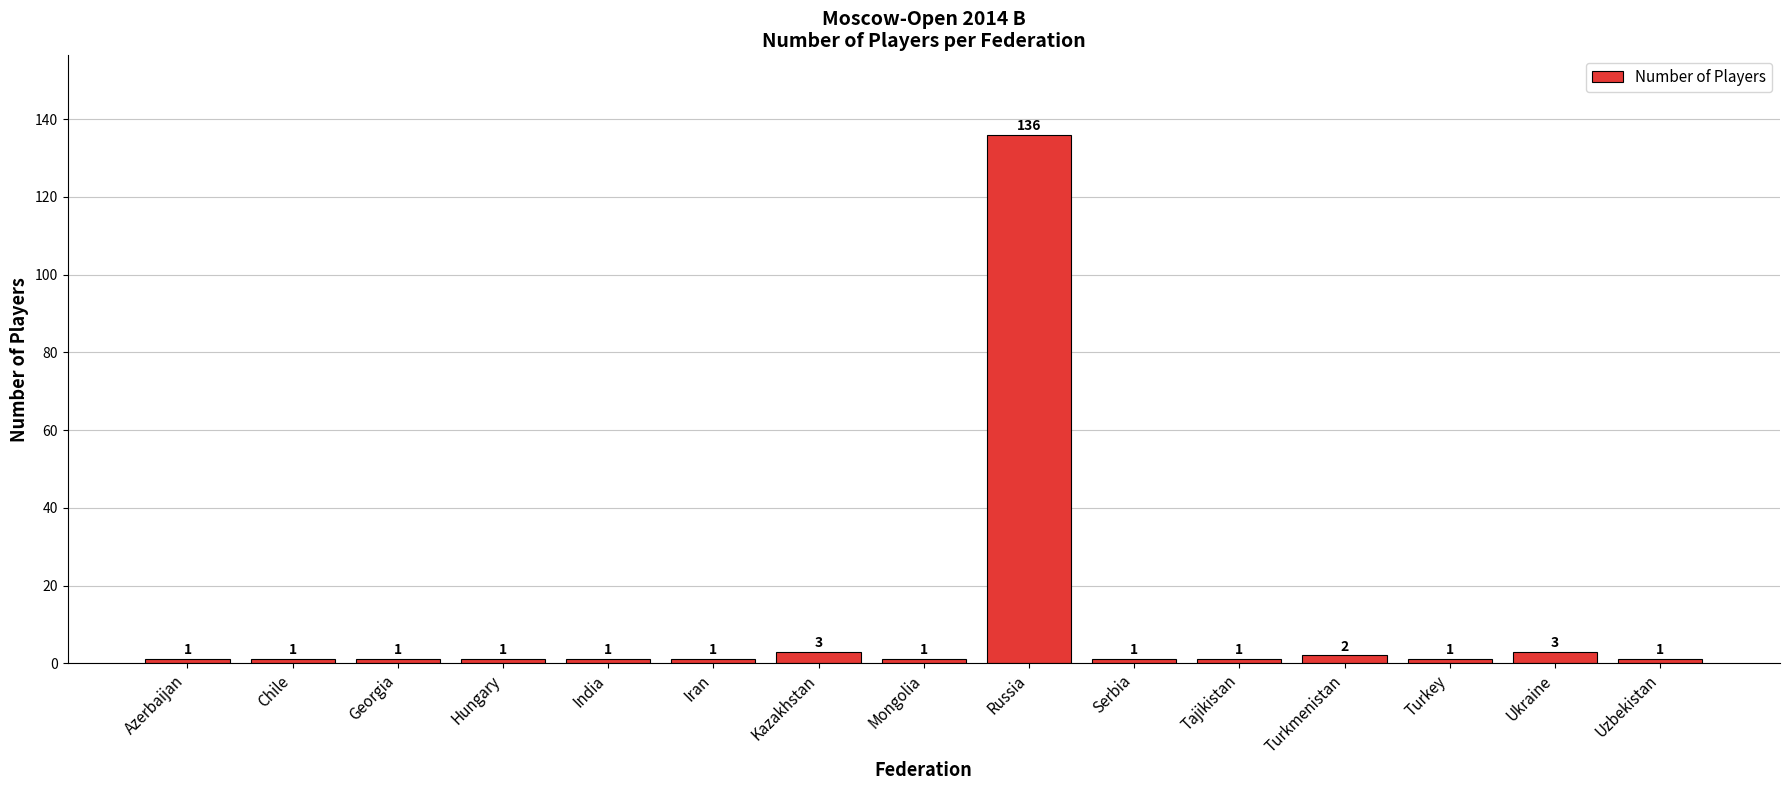

What is the value of the 3rd bar from the left?

1